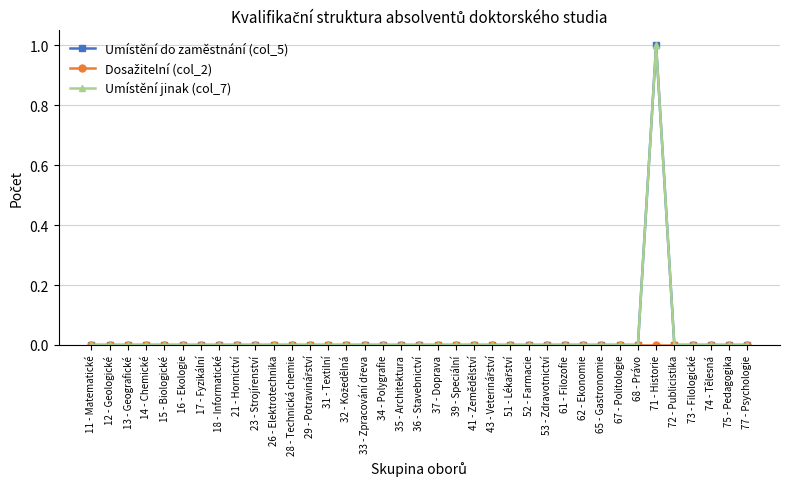

Reading right to left, extract all data points from this chart.

Umístění do zaměstnání (col_5): 0	0	0	0	0	1	0	0	0	0	0	0	0	0	0	0	0	0	0	0	0	0	0	0	0	0	0	0	0	0	0	0	0	0	0	0	0
Dosažitelní (col_2): 0	0	0	0	0	0	0	0	0	0	0	0	0	0	0	0	0	0	0	0	0	0	0	0	0	0	0	0	0	0	0	0	0	0	0	0	0
Umístění jinak (col_7): 0	0	0	0	0	1	0	0	0	0	0	0	0	0	0	0	0	0	0	0	0	0	0	0	0	0	0	0	0	0	0	0	0	0	0	0	0